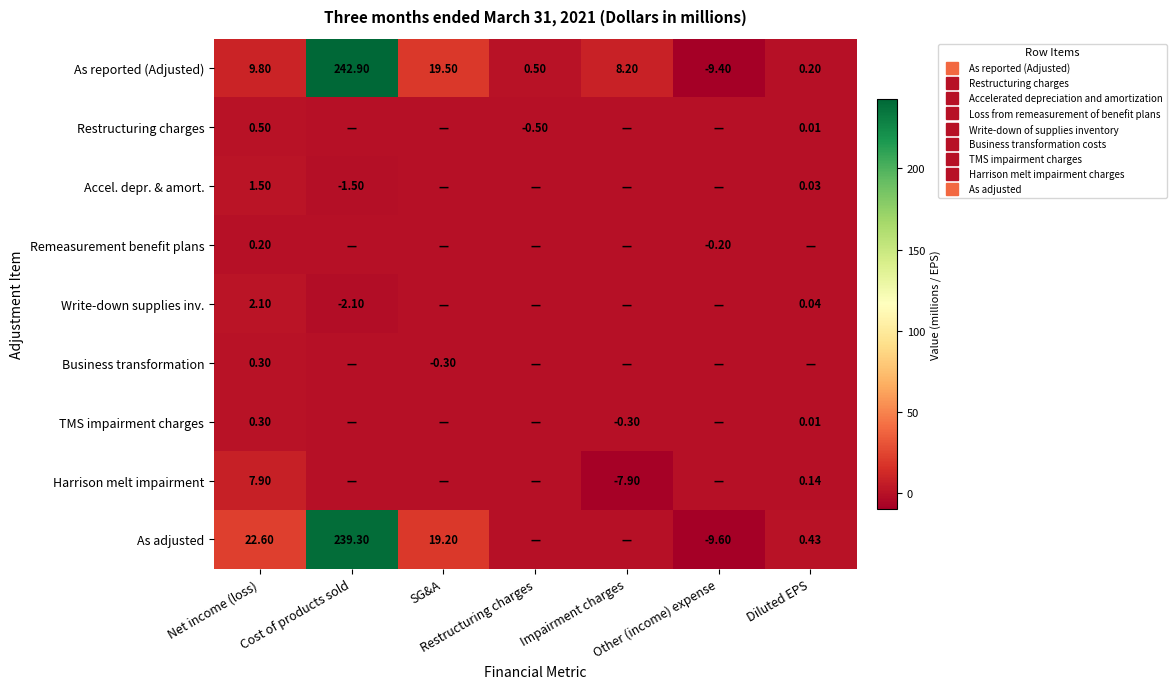

What is the difference between the maximum and minimum values in the As reported (Adjusted) series?

252.3